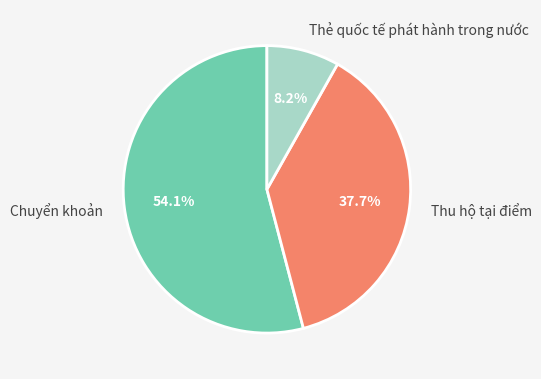

Which category has the smallest portion of the pie?

Thẻ quốc tế phát hành trong nước